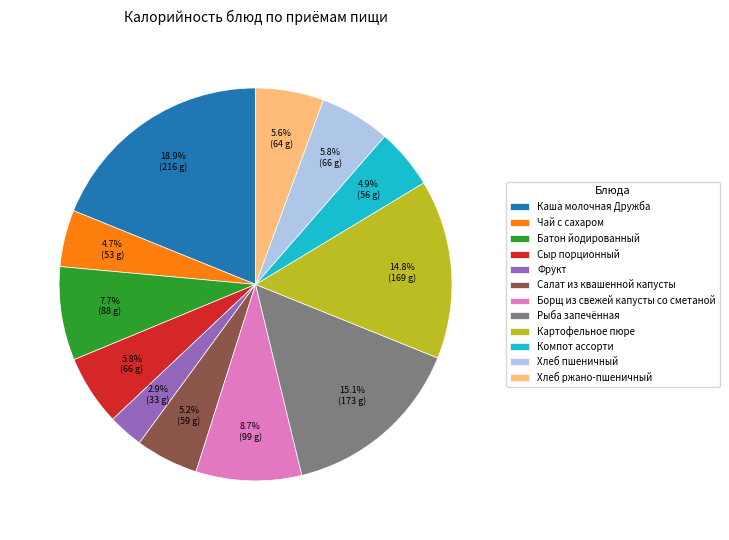

Count the number of slices in the pie.

12